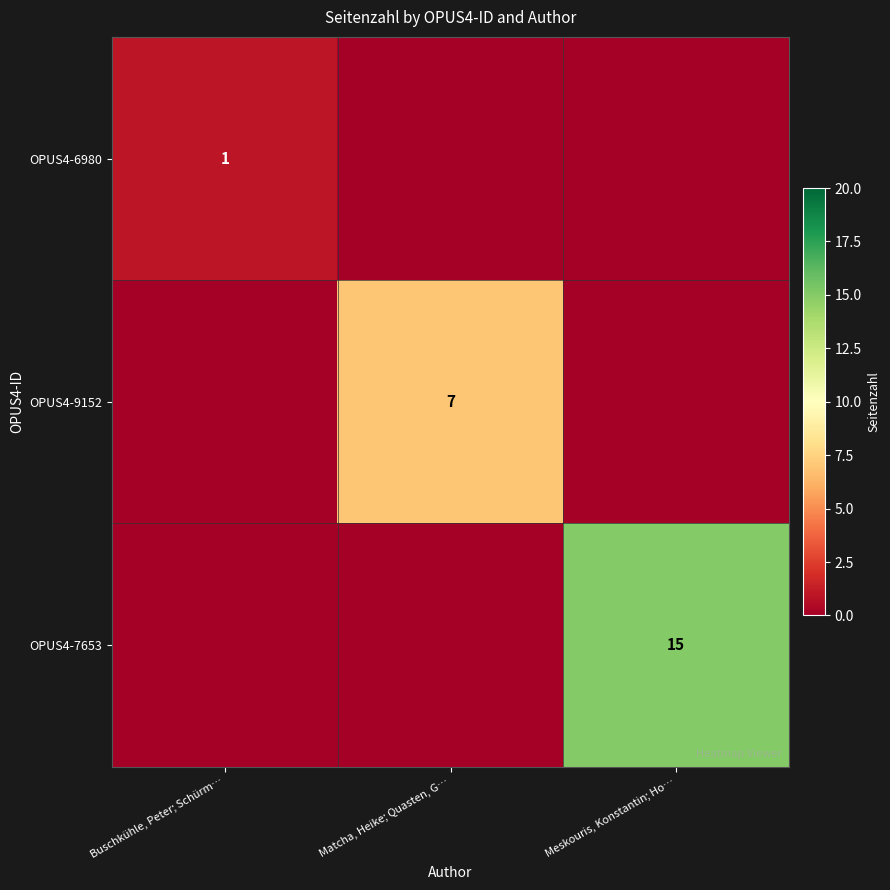

At which category is the sum across all series the highest?

Meskouris, Konstantin; Ho…